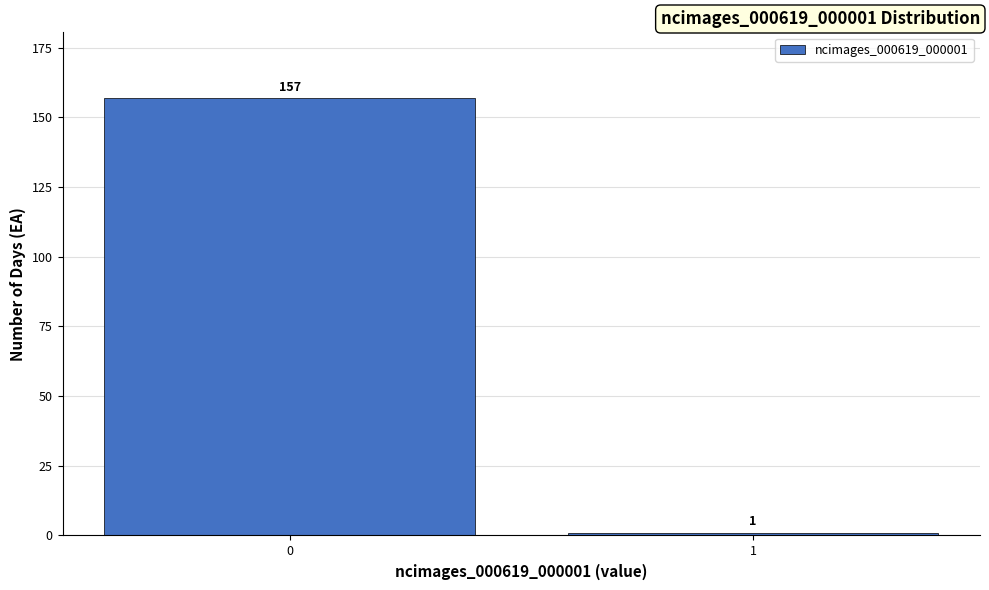

Reading right to left, extract all data points from this chart.

1	157